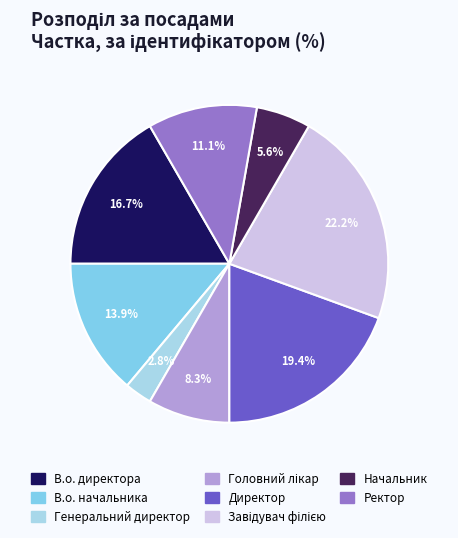

Is Генеральний директор the majority of the pie?

No